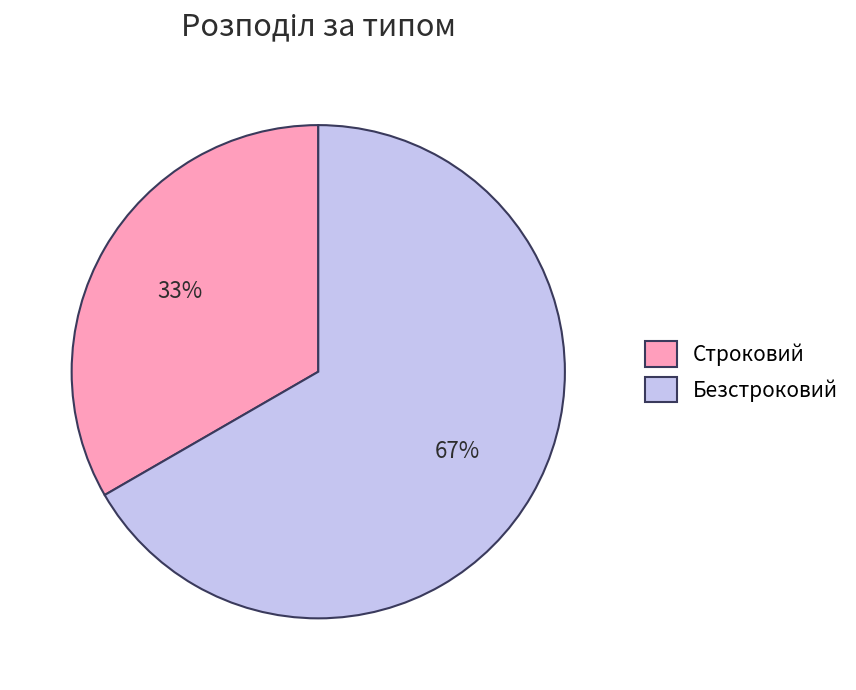

The Безстроковий slice represents 67% of the pie. True or false?

True